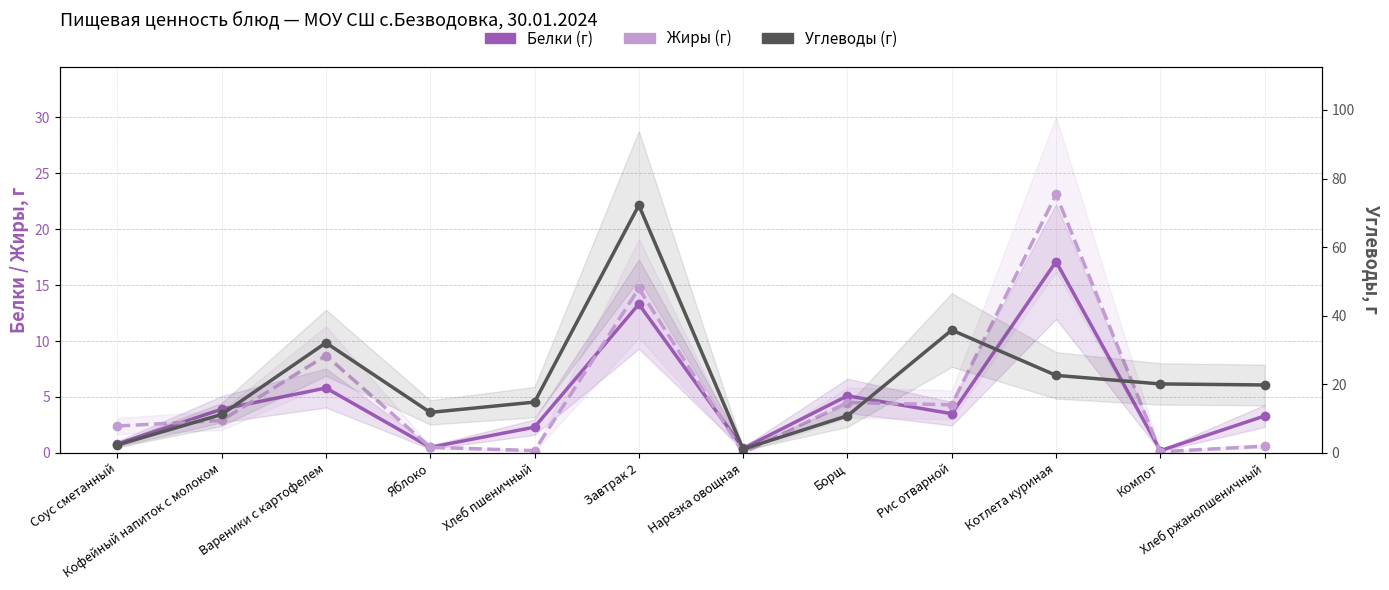

Reading left to right, extract all data points from this chart.

Белки (г): 0.8	3.9	5.8	0.5	2.3	13.3	0.4	5.1	3.5	17.1	0.2	3.3
Жиры (г): 2.4	2.9	8.7	0.5	0.2	14.7	0.0	4.5	4.3	23.1	0.1	0.6
Углеводы (г): 2.3	11.2	32.1	11.8	14.8	72.2	1.1	10.8	35.8	22.6	20.1	19.8